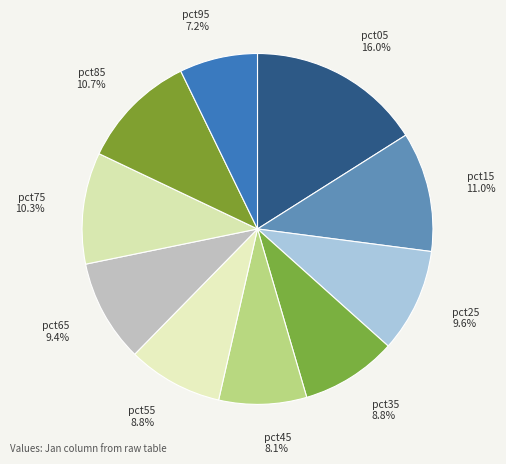

How many segments does this pie chart have?

10